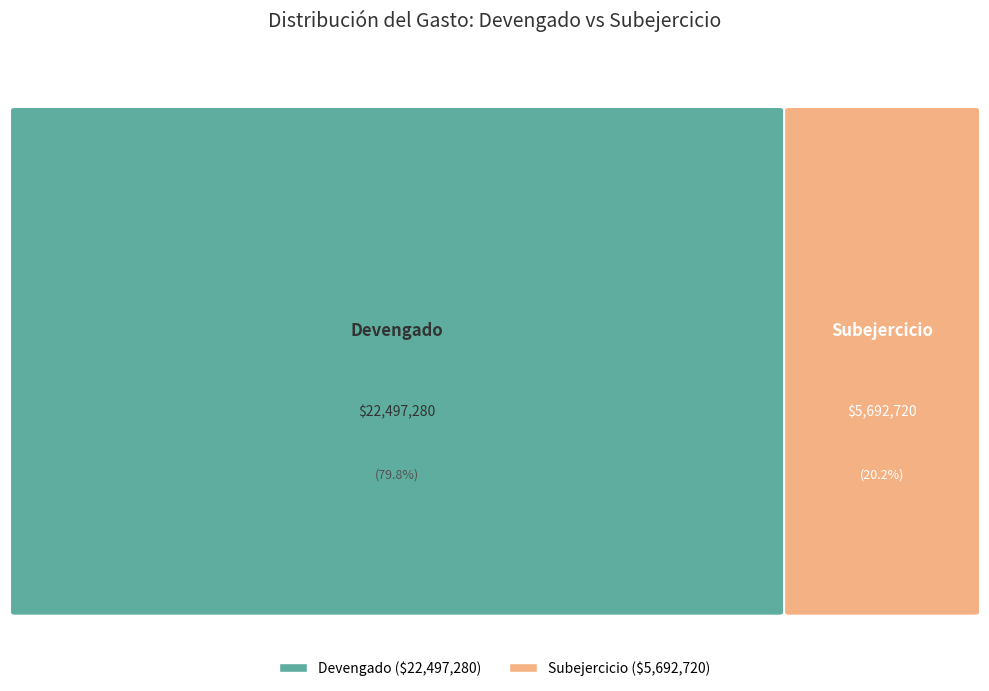

Which category has the smallest portion of the pie?

Subejercicio